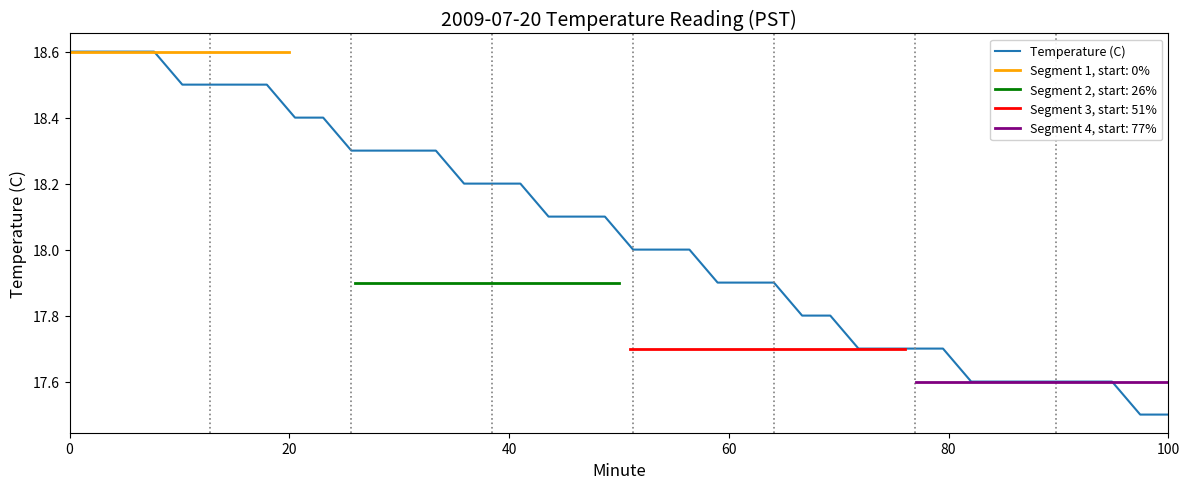

What is the sum of all values?

722.0